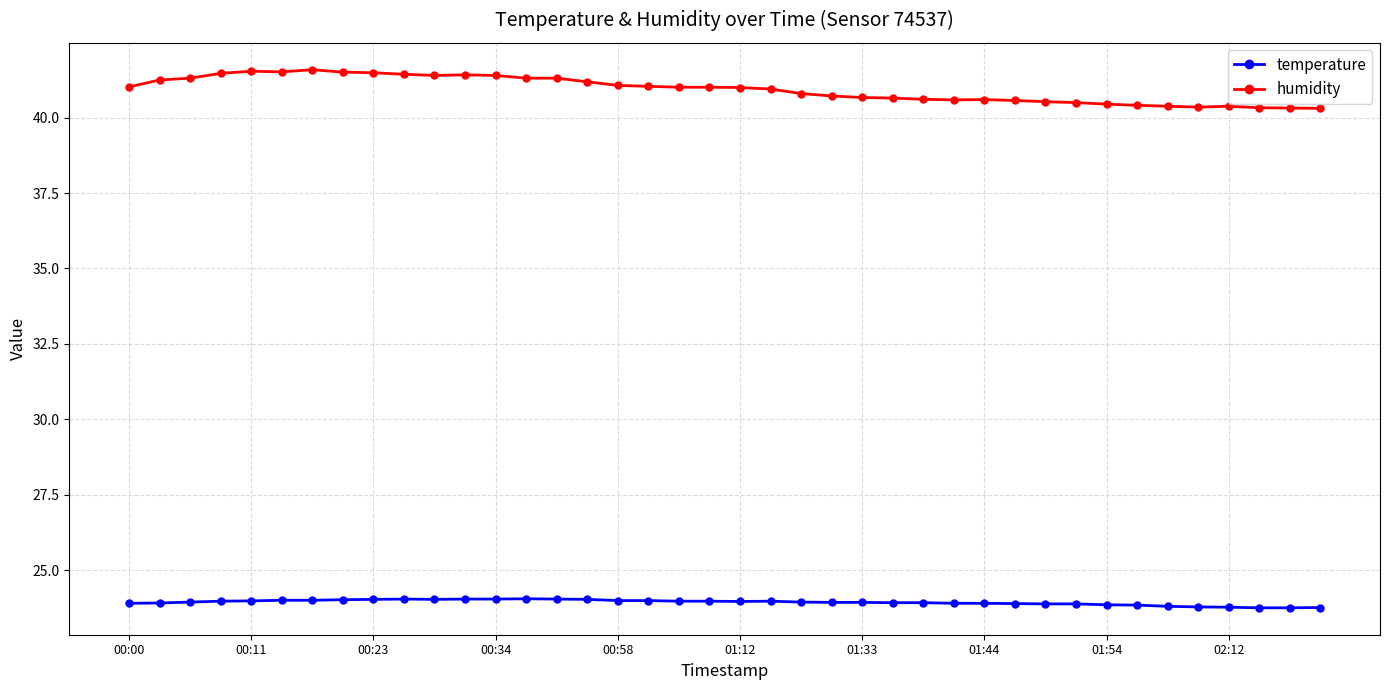

What is the minimum value for temperature?

23.8